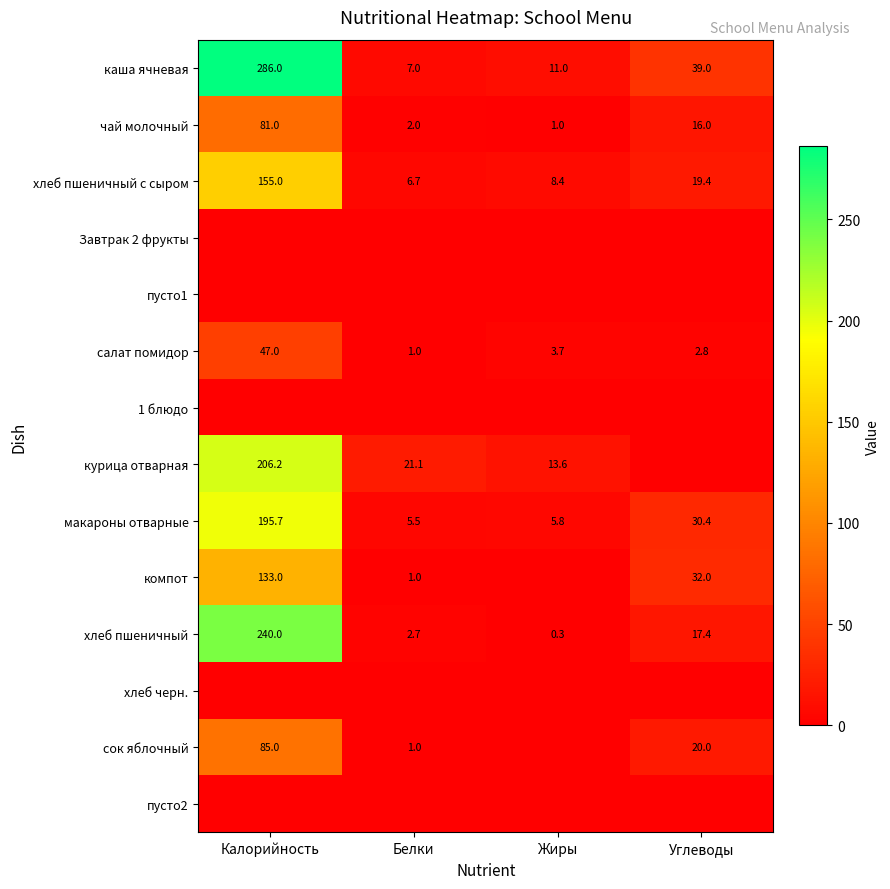

True or false: курица отварная has a value of 13.6 at Жиры.

True